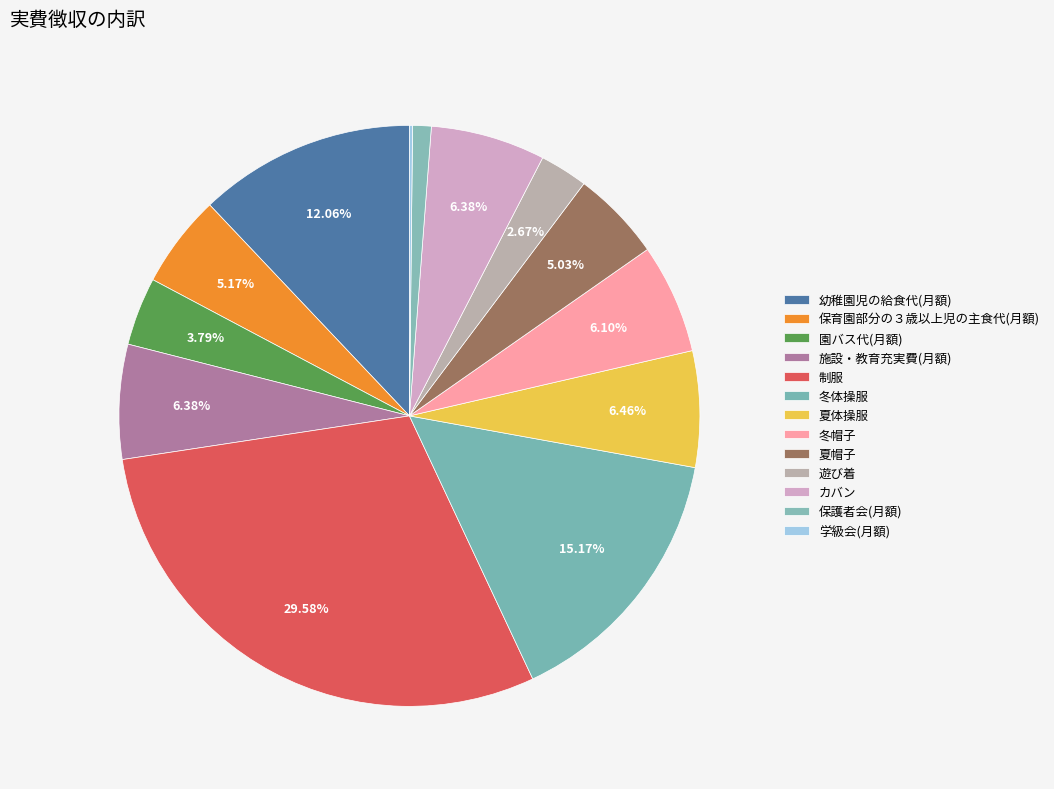

True or false: 冬帽子 accounts for 12% of the total.

False